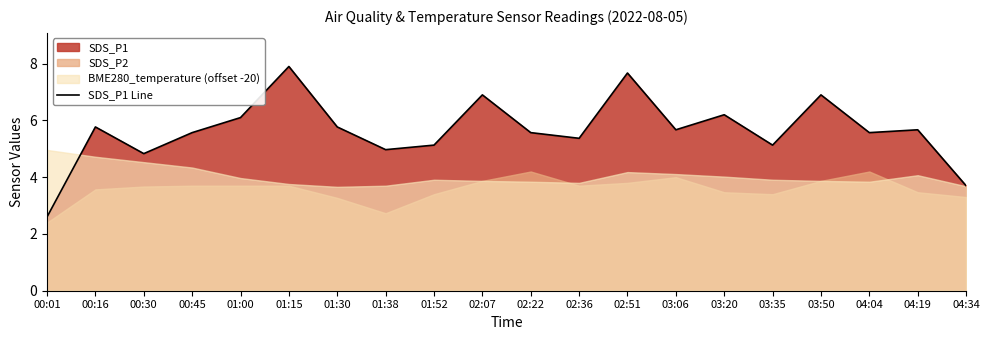

At which category does the data reach its first local peak?

00:16